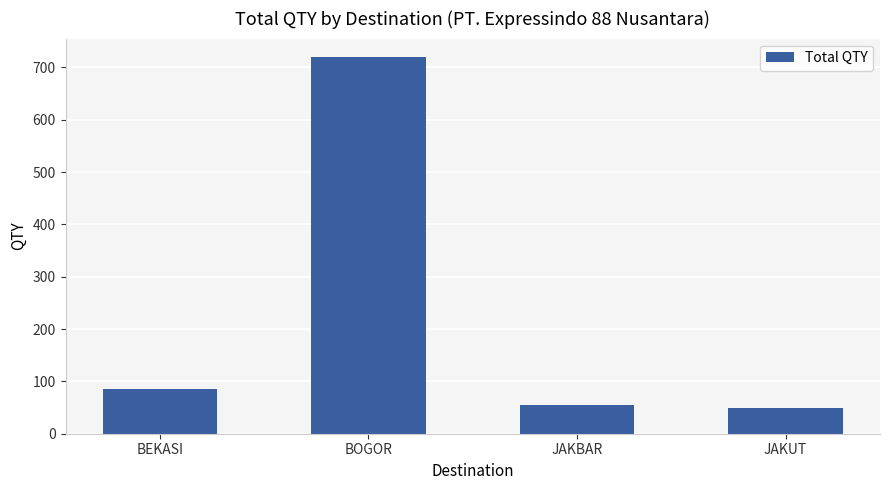

Where is the data nearest to the value 384?

BEKASI